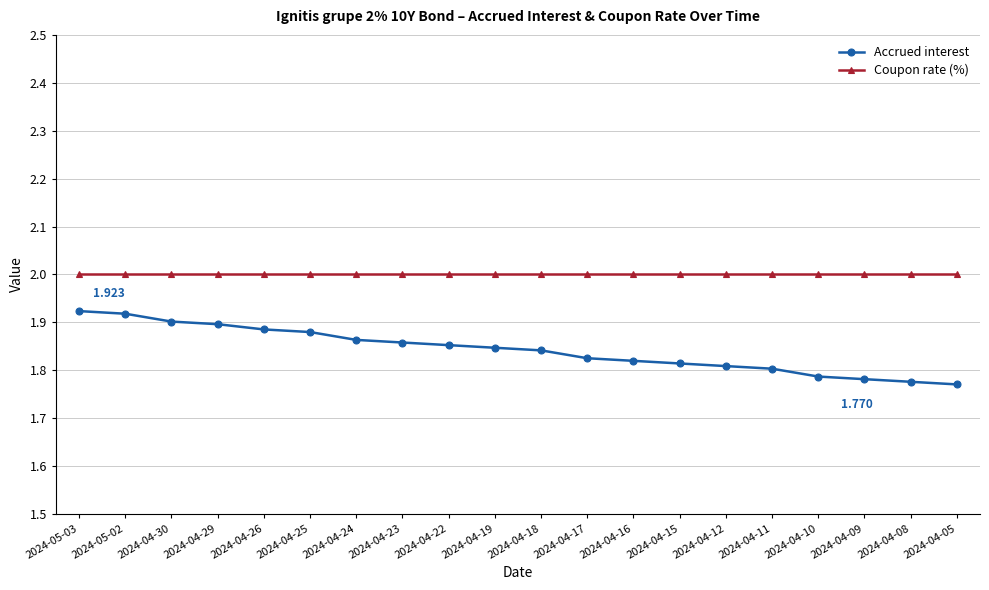

Between 2024-04-30 and 2024-04-11, which series saw the biggest shift?

Accrued interest